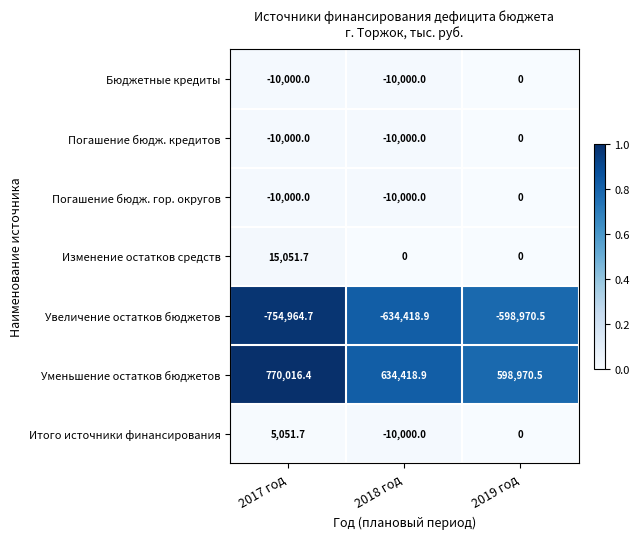

What is the difference between the highest and lowest values at 2018 год?

1268837.8